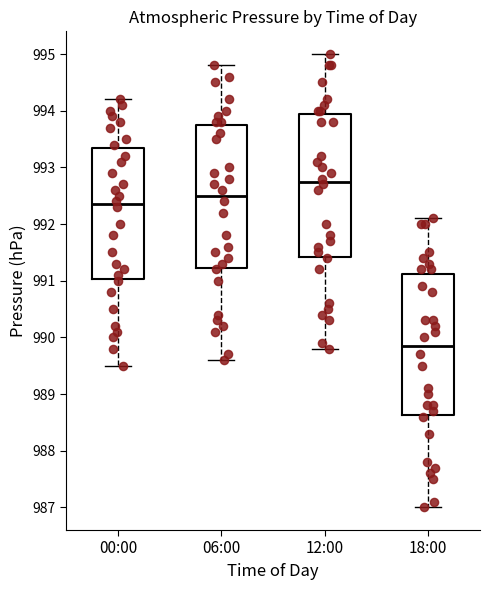

Reading left to right, transcribe this box plot: for each box, give where its median line is, the range the box spans, and where its two whiskers end, as read against the y-axis. The values are not printed on the chart, so give them approximately, as read against the axis.

00:00: median 992.4, box 991.0 to 993.4, whiskers 989.5 to 994.2
06:00: median 992.5, box 991.2 to 993.8, whiskers 989.6 to 994.8
12:00: median 992.8, box 991.4 to 994.0, whiskers 989.8 to 995.0
18:00: median 989.9, box 988.6 to 991.1, whiskers 987.0 to 992.1